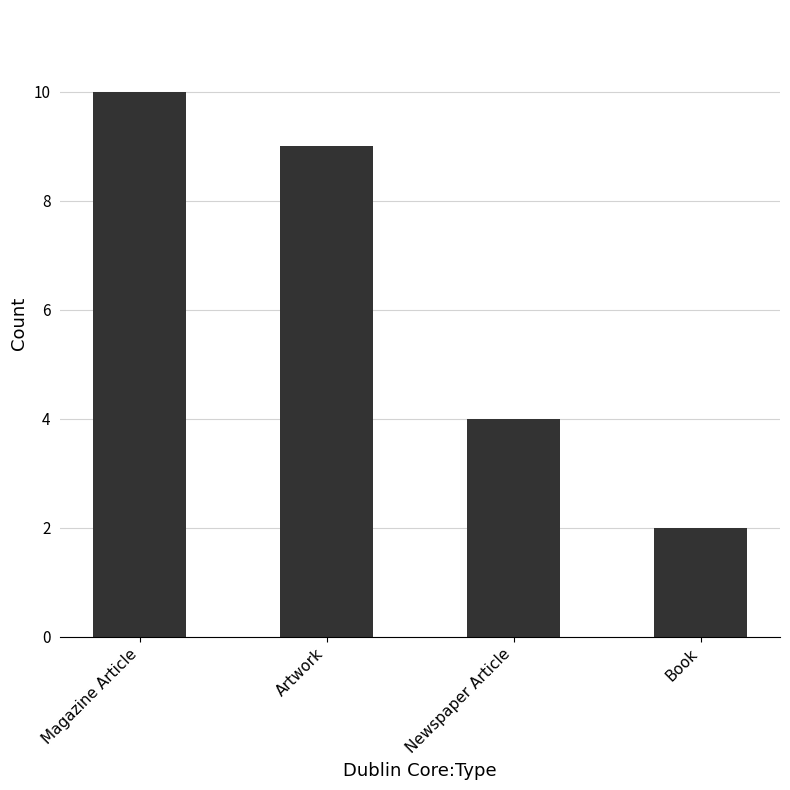

Are the bars horizontal?

No